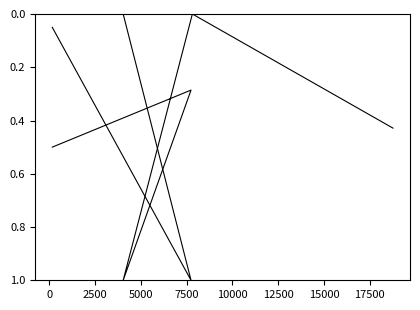

Which has a higher value, 2500 or 7500?

2500